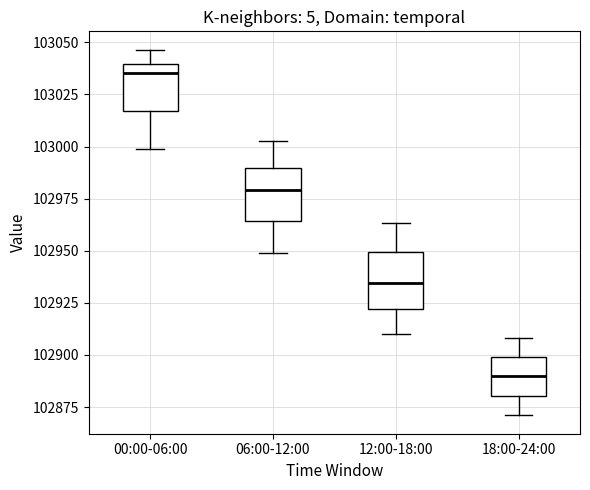

Which box has the highest median line?

00:00-06:00